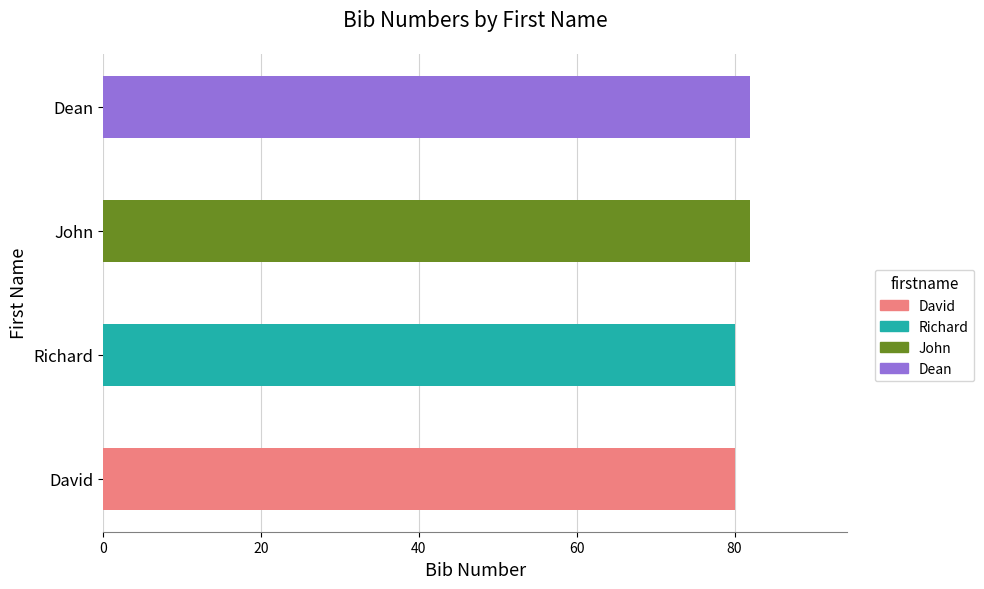

The chart shows a value of 18 at Richard. True or false?

False